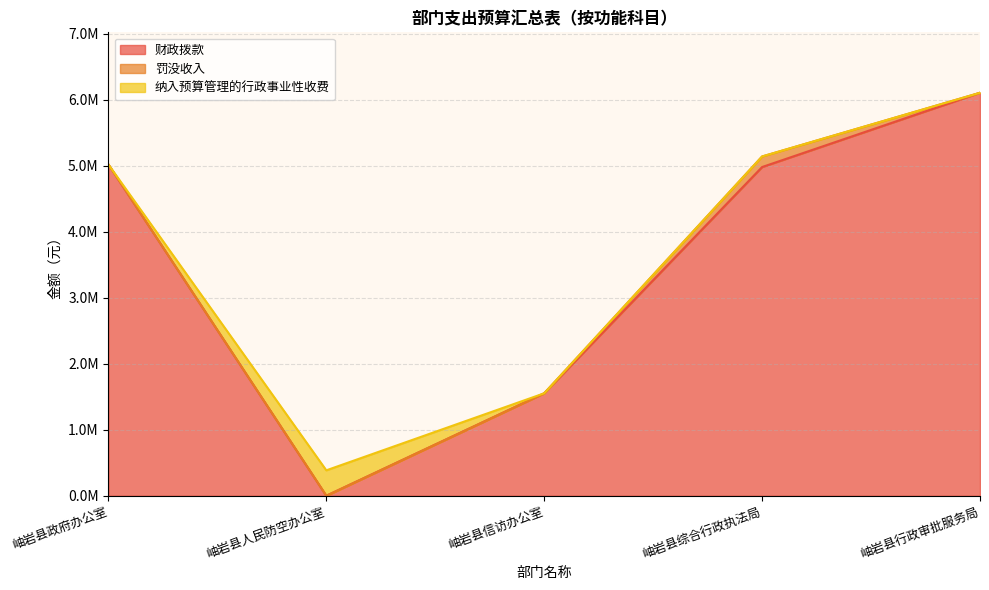

At how many categories does at least one series exceed 318424?

5